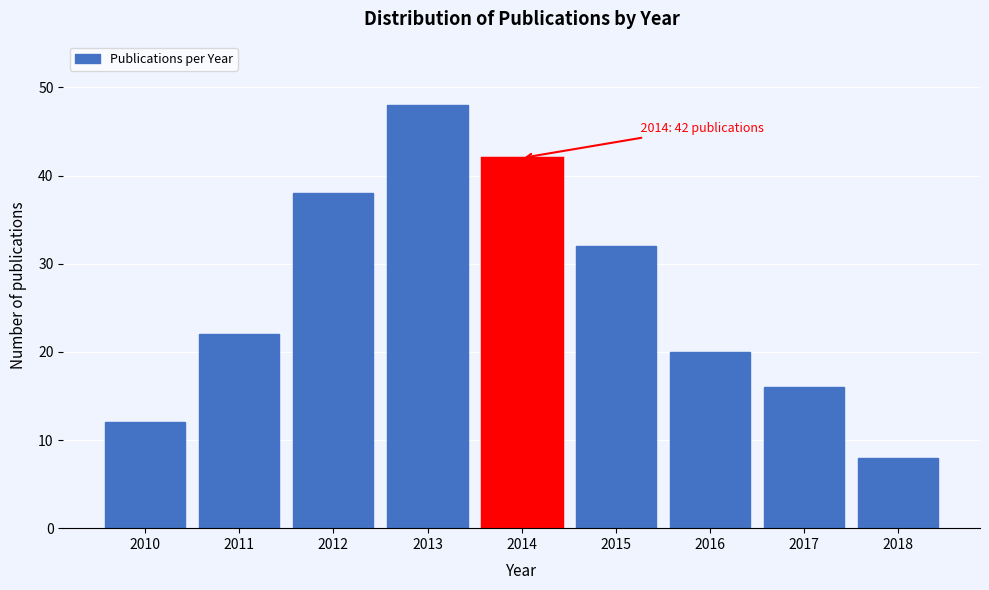

Reading left to right, extract all data points from this chart.

2010=12	2011=22	2012=38	2013=48	2014=42	2015=32	2016=20	2017=16	2018=8